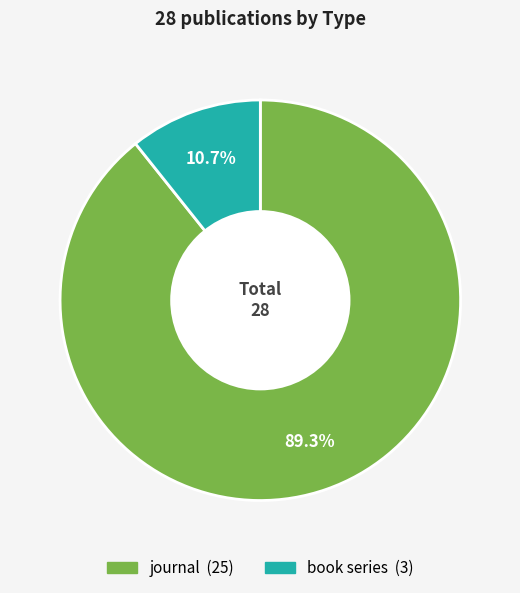

True or false: journal accounts for 89% of the total.

True